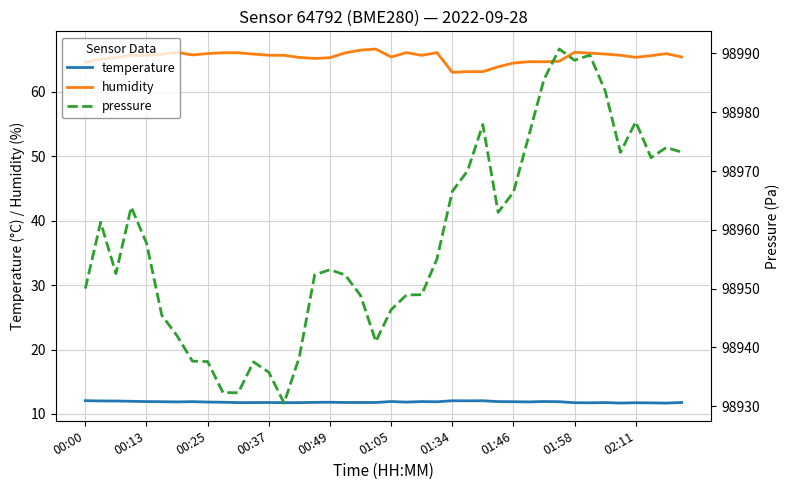

What is the value of the pressure point at the 21st from the left?

98946.4